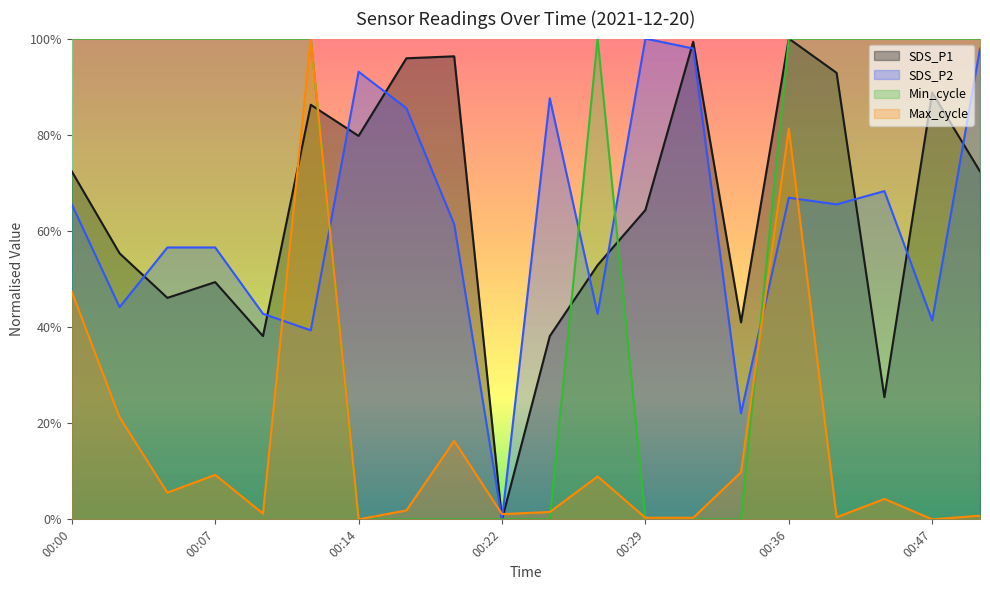

How many lines are shown in the chart?

4